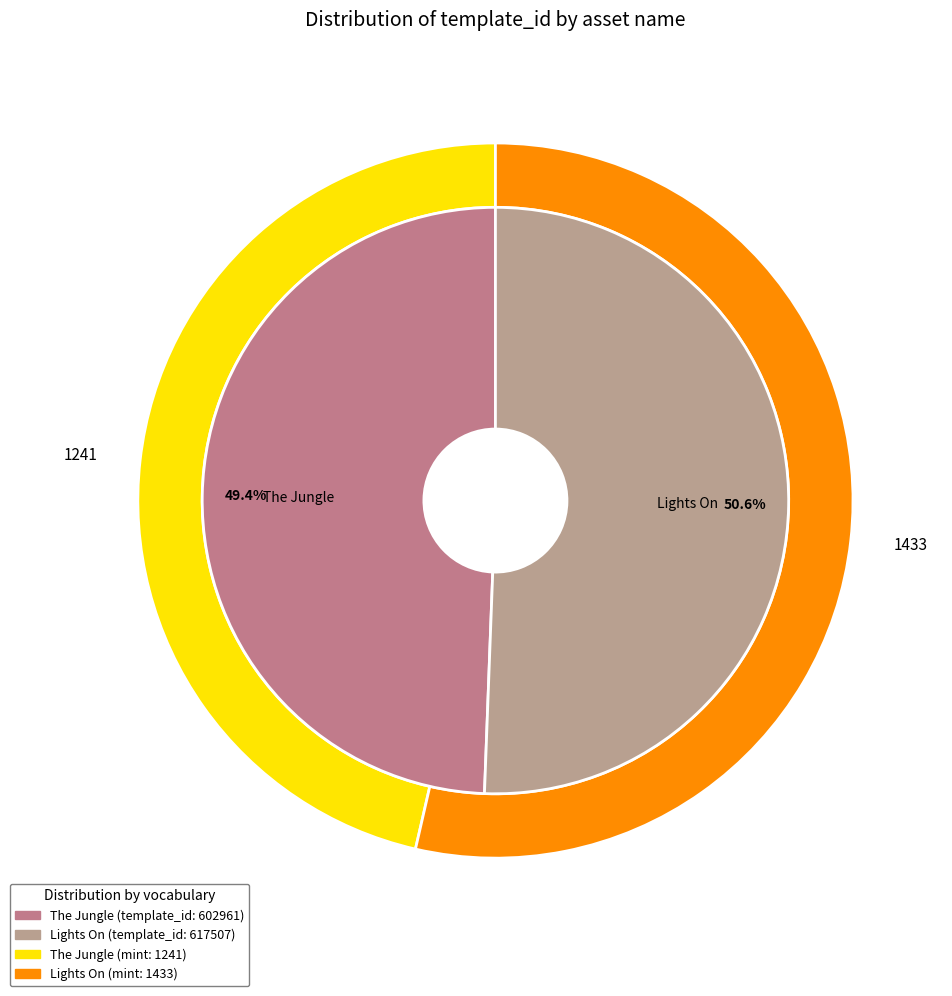

What is the total percentage of The Jungle and Lights On?

100.0%